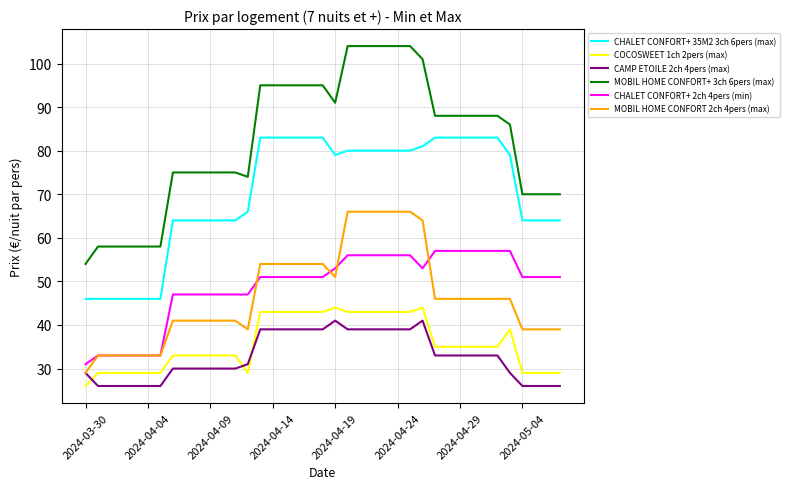

What is the difference between the second highest and minimum values in the CAMP ETOILE 2ch 4pers (max) series?

15